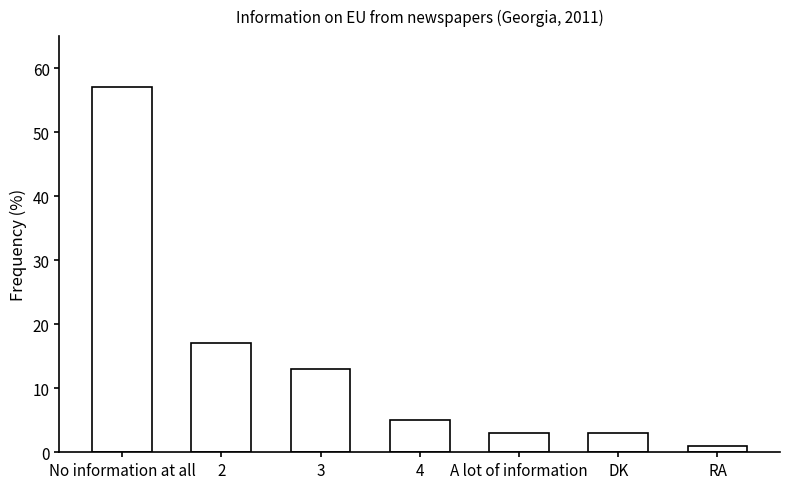

What is the difference between the second highest and second lowest values?

14